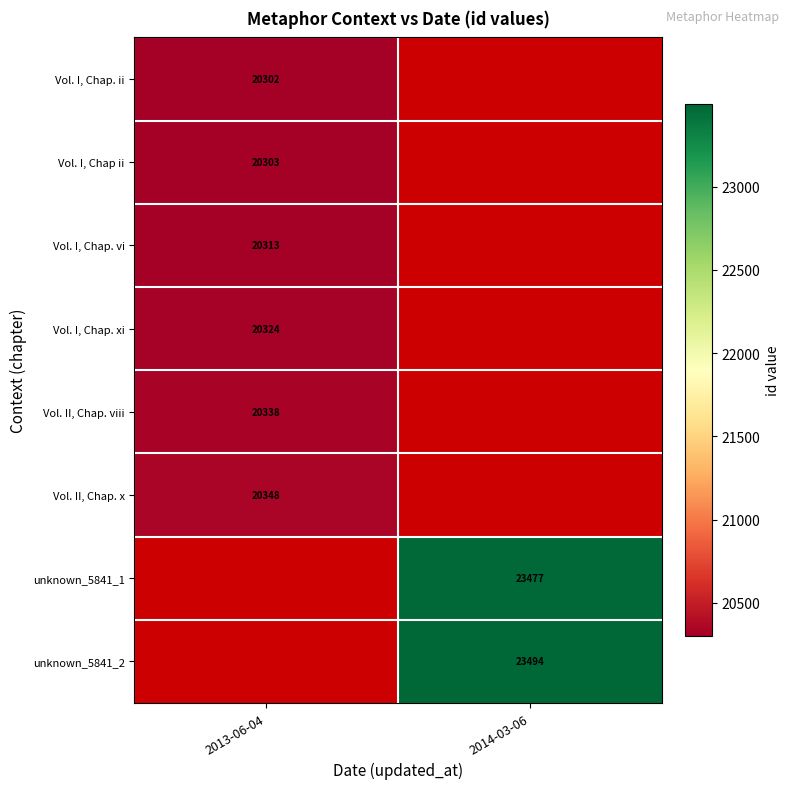

The unknown_5841_1 series shows 23477 at 2014-03-06. True or false?

True